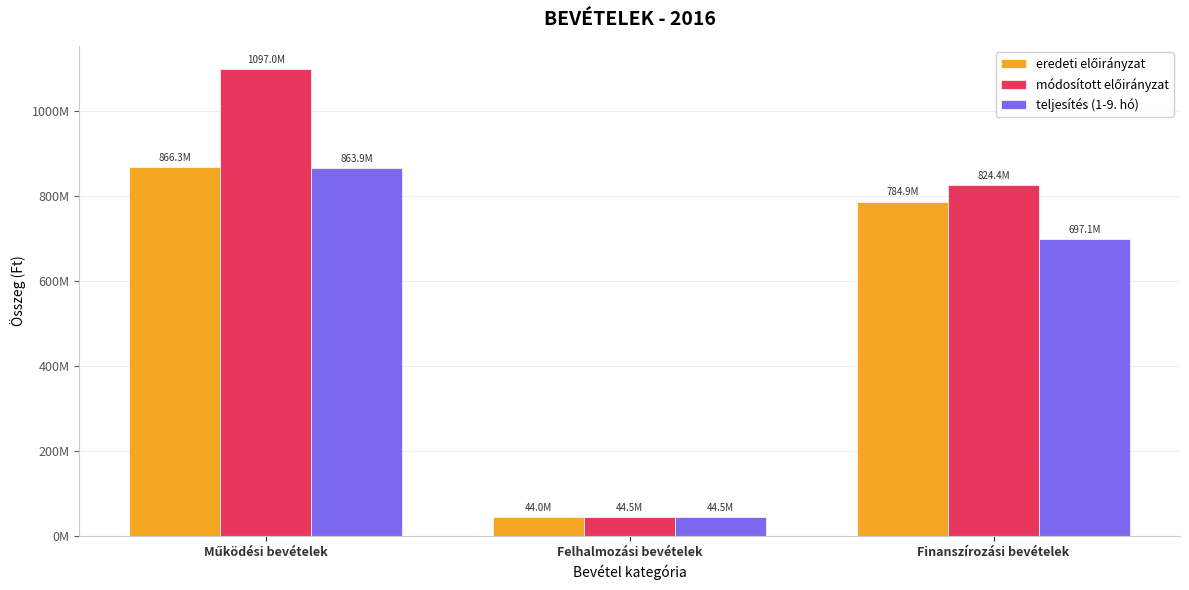

Are the bars horizontal?

No